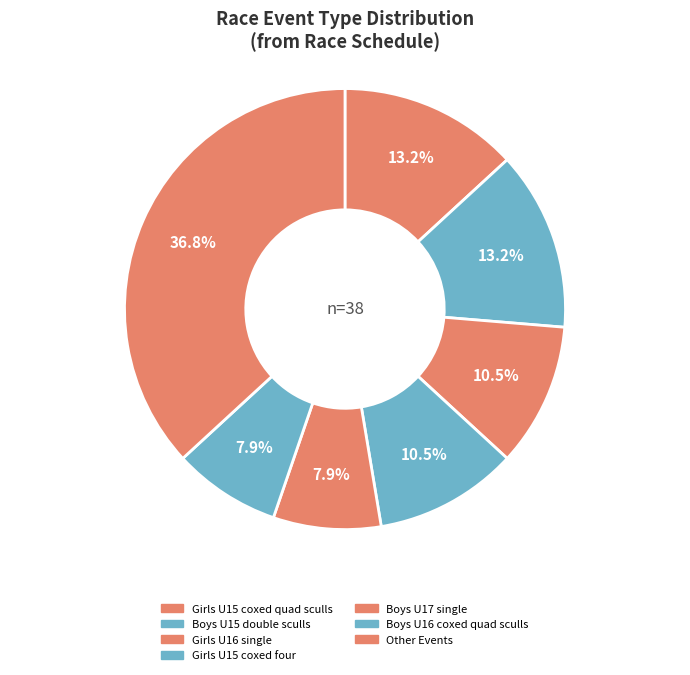

To the nearest percent, what is the difference between the largest and smallest slice percentages?

29%